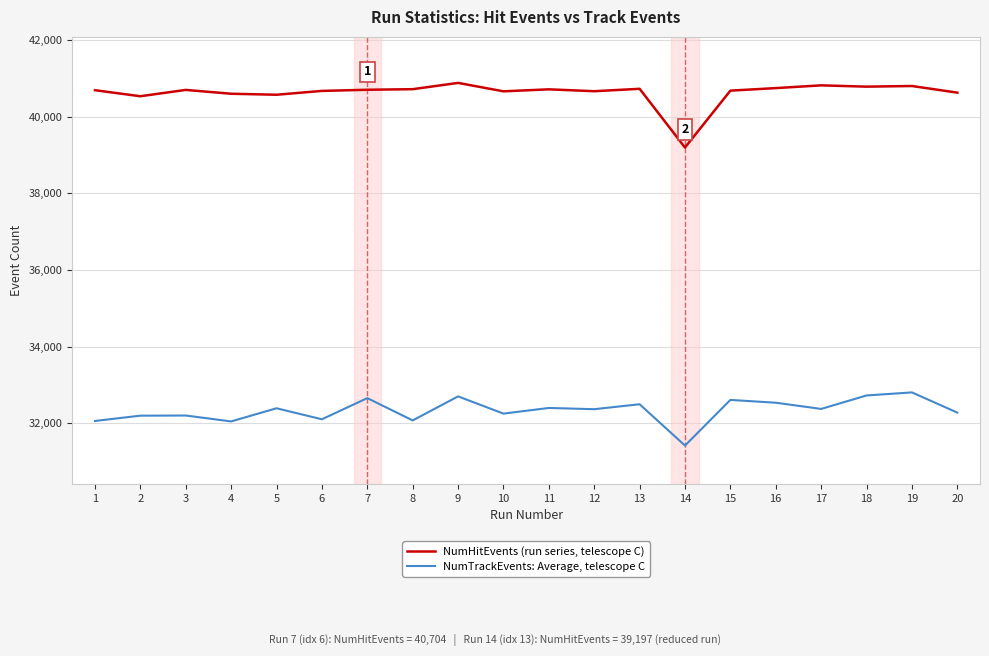

Read the NumTrackEvents: Average, telescope C value at 7.

32661